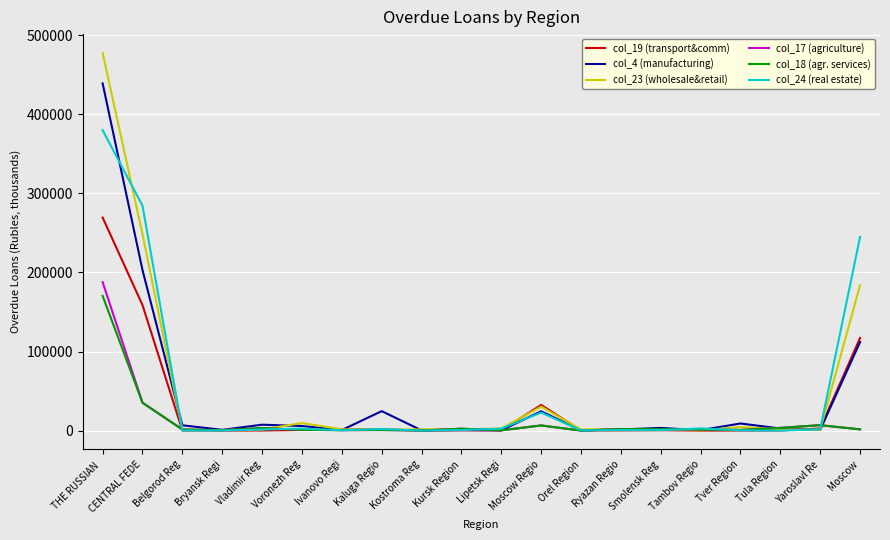

Which series has the largest range (max minus min)?

col_23 (wholesale&retail)